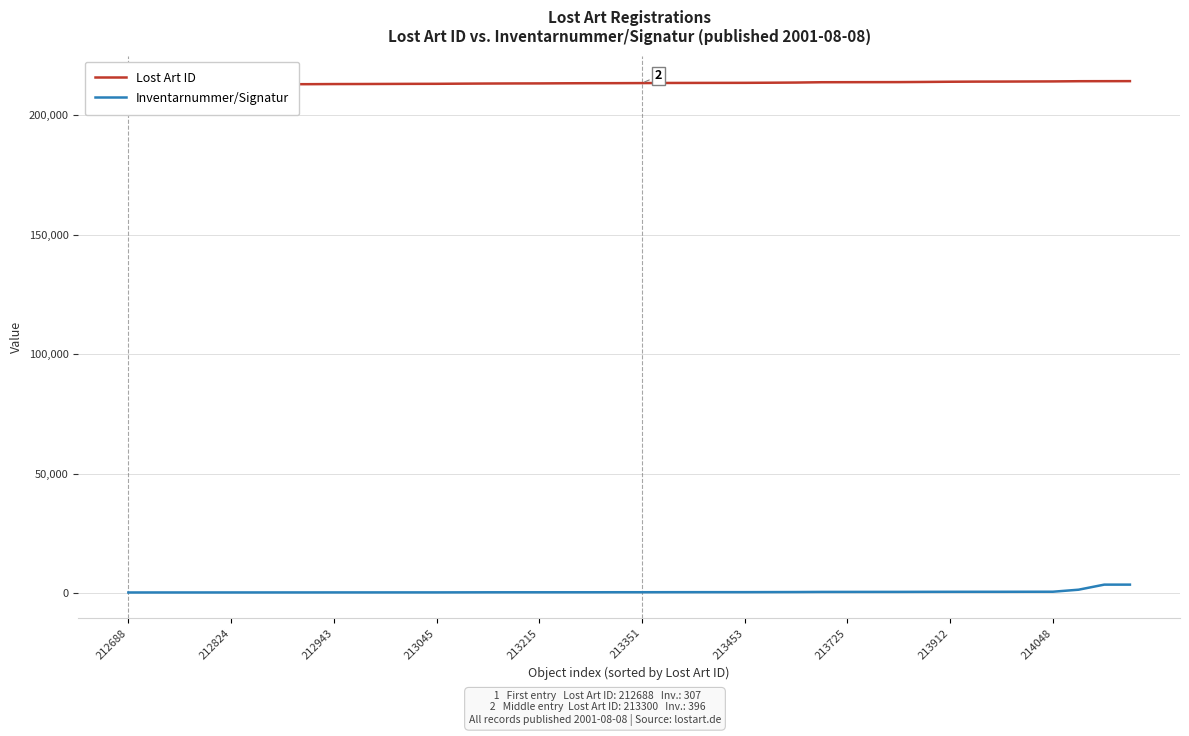

How many data points in Lost Art ID are less than 213351?

20